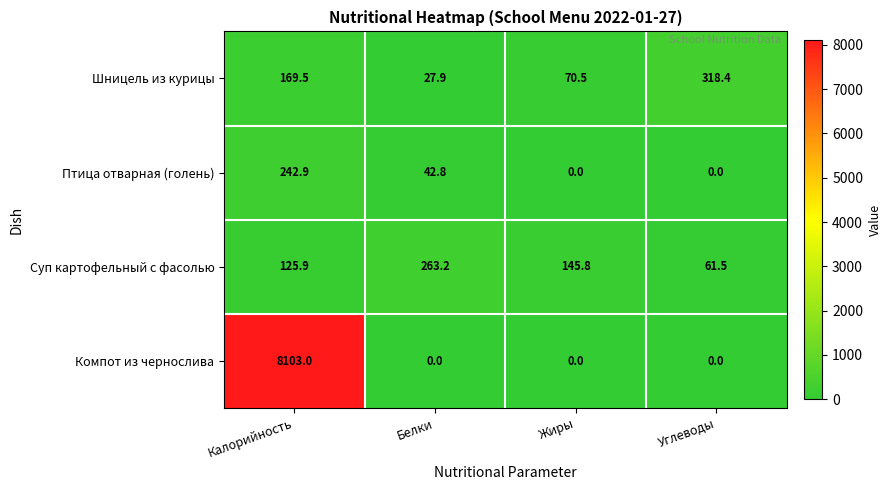

What is the average value of the Компот из чернослива series?

2025.8